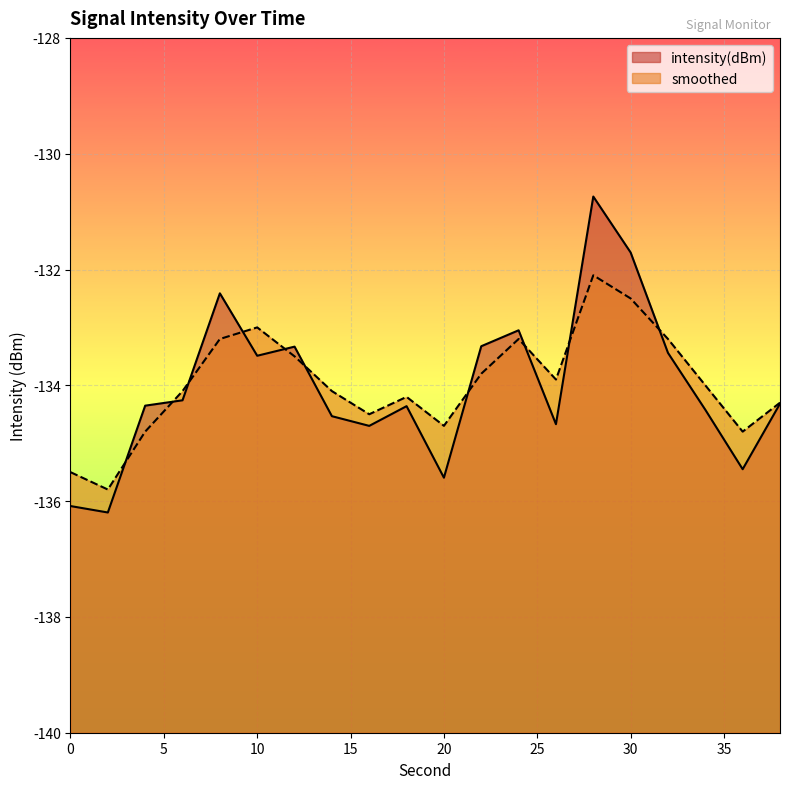

Does the chart display data point markers on the line(s)?

No